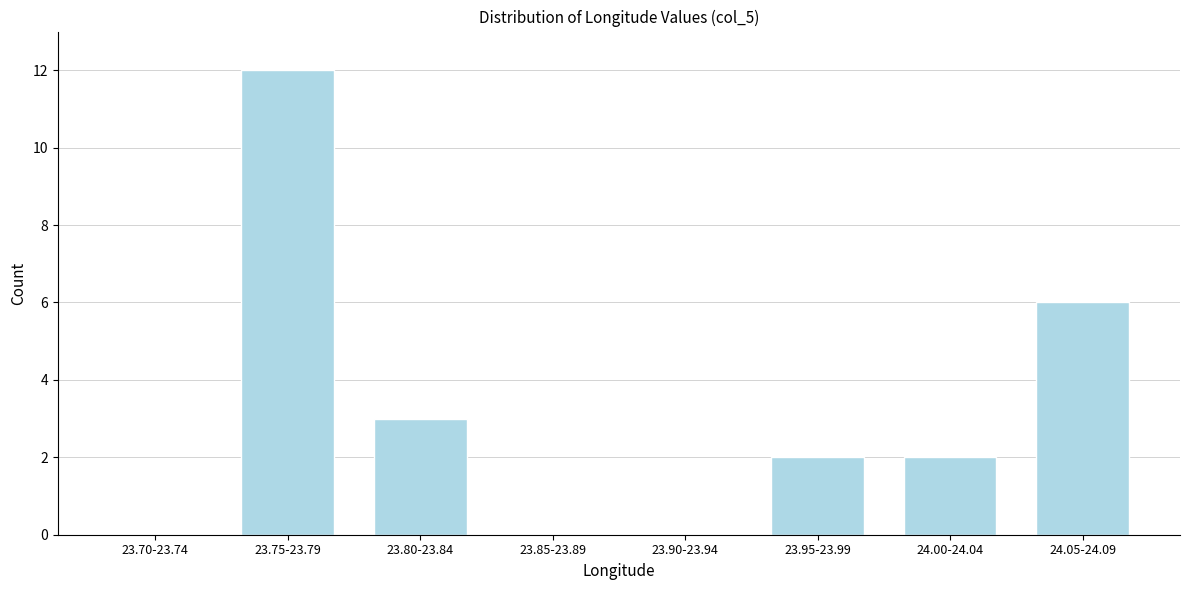

Reading left to right, list all the values displayed in this chart.

23.70-23.74=0	23.75-23.79=12	23.80-23.84=3	23.85-23.89=0	23.90-23.94=0	23.95-23.99=2	24.00-24.04=2	24.05-24.09=6